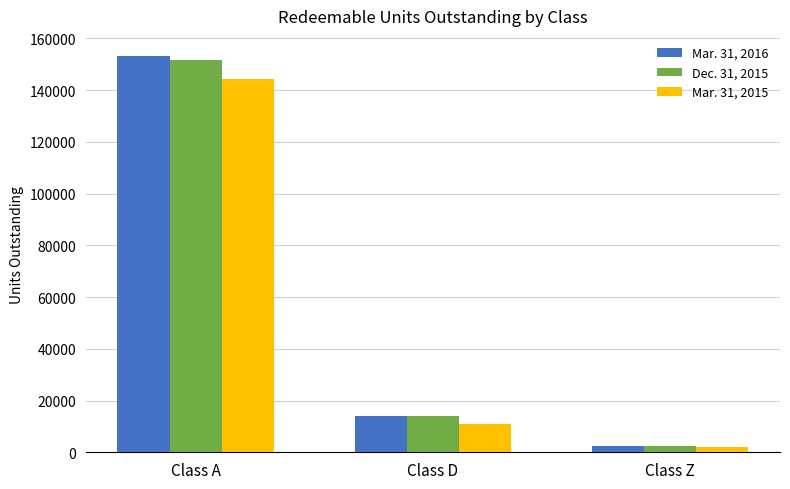

What is the sum of the Dec. 31, 2015 values at Class A and Class Z?

153833.3